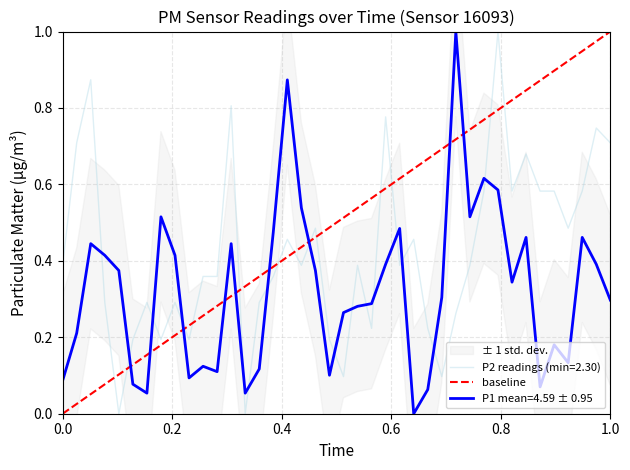

True or false: P1 mean=4.59 ± 0.95 and P2 readings (min=2.30) cross at least once.

True